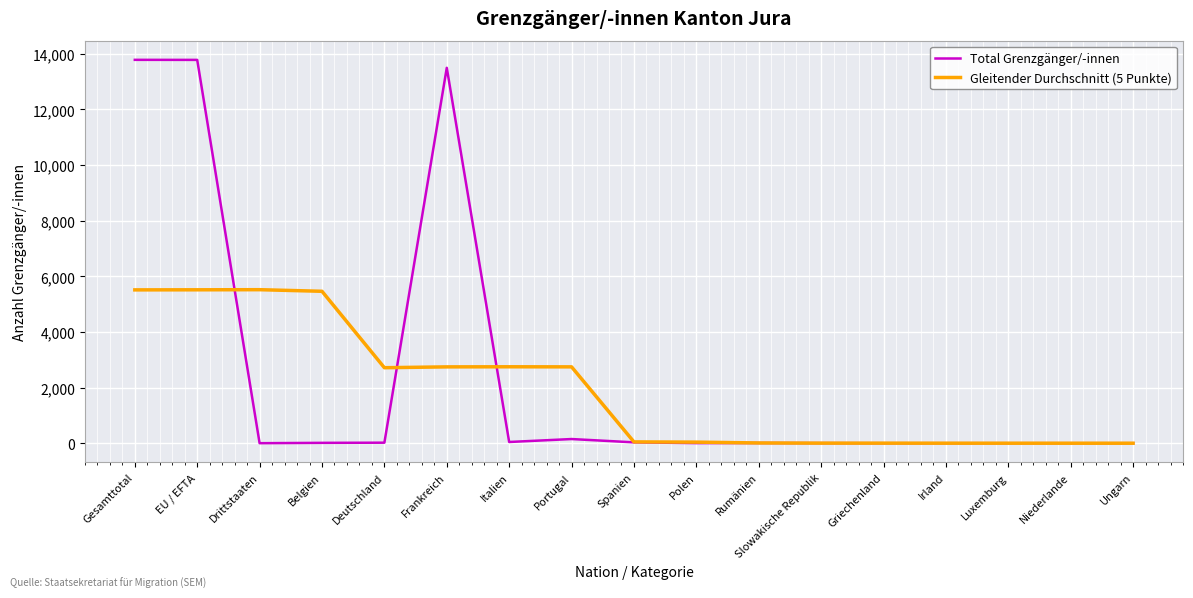

What is the highest value of the Total Grenzgänger/-innen series?

13782.0